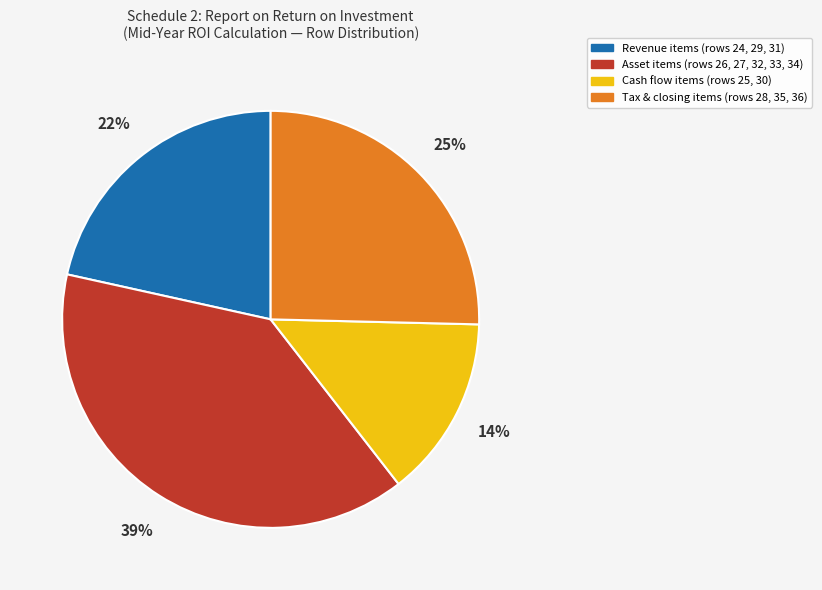

Does any single category account for the majority?

No